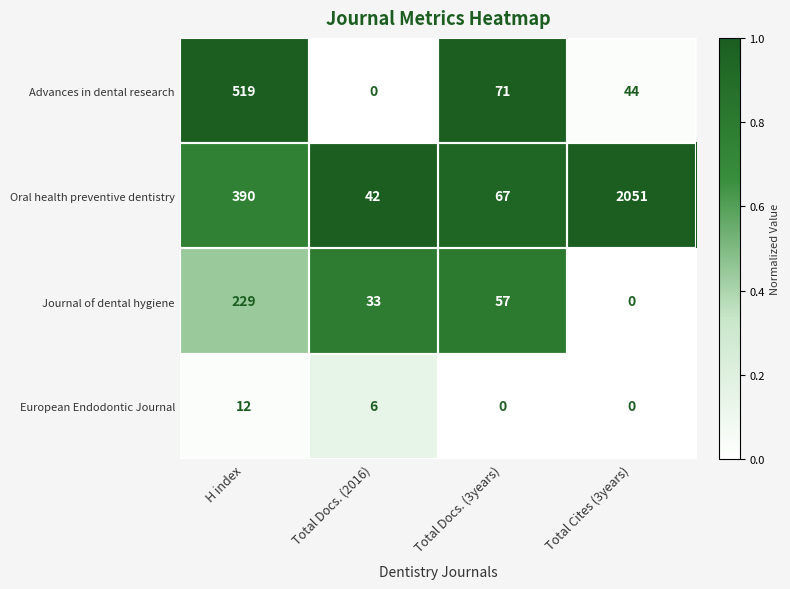

What is the difference between the Advances in dental research values at Total Cites (3years) and Total Docs. (2016)?

44